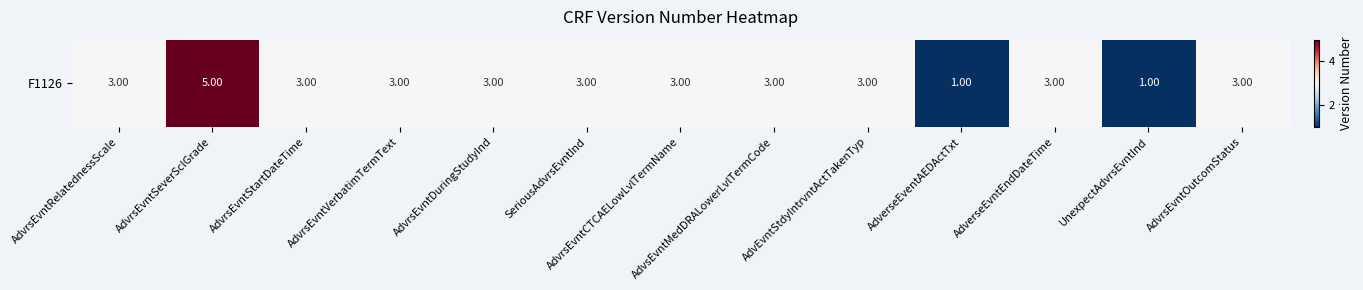

What is the difference between the maximum and minimum values?

4